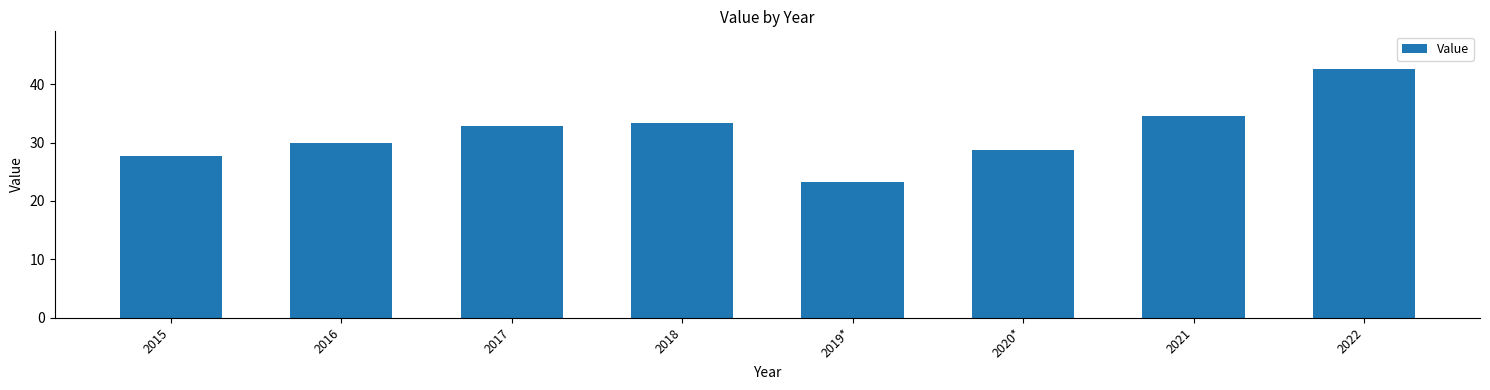

Count the number of data series in this chart.

1